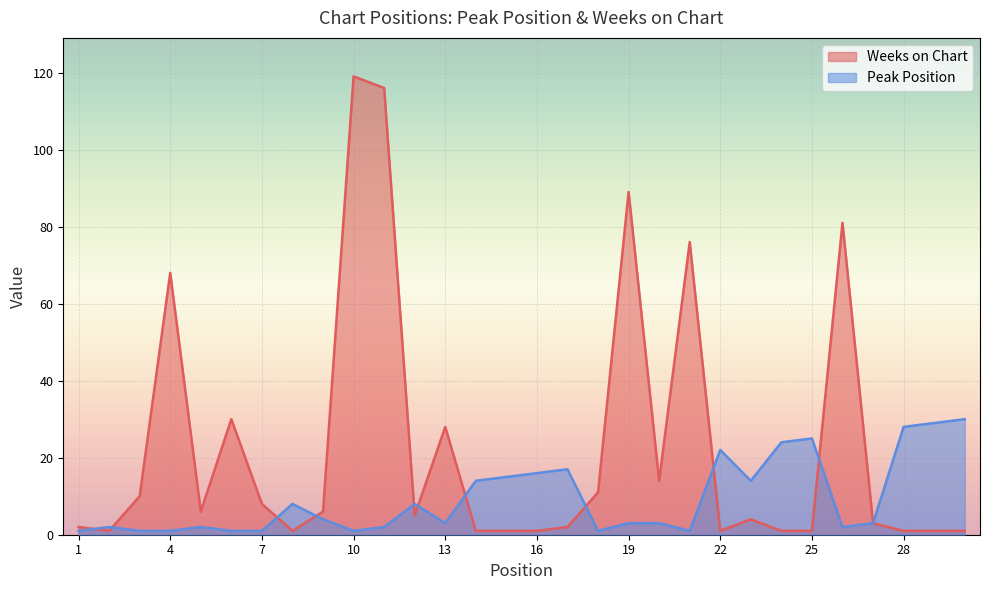

What is the spread (max minus min) of values at 14?

13